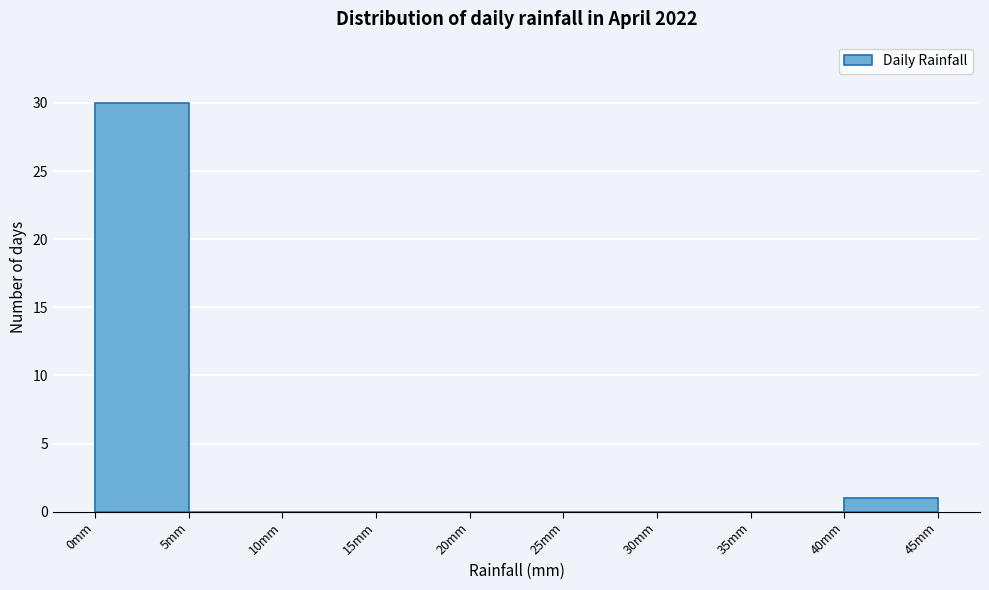

Reading left to right, list every bar in this chart as the range it spans on the x-axis followed by its height. The values are not printed on the chart, so give them approximately, as read against the axis.

0 to 5: 30
5 to 10: 0
10 to 15: 0
15 to 20: 0
20 to 25: 0
25 to 30: 0
30 to 35: 0
35 to 40: 0
40 to 45: 1